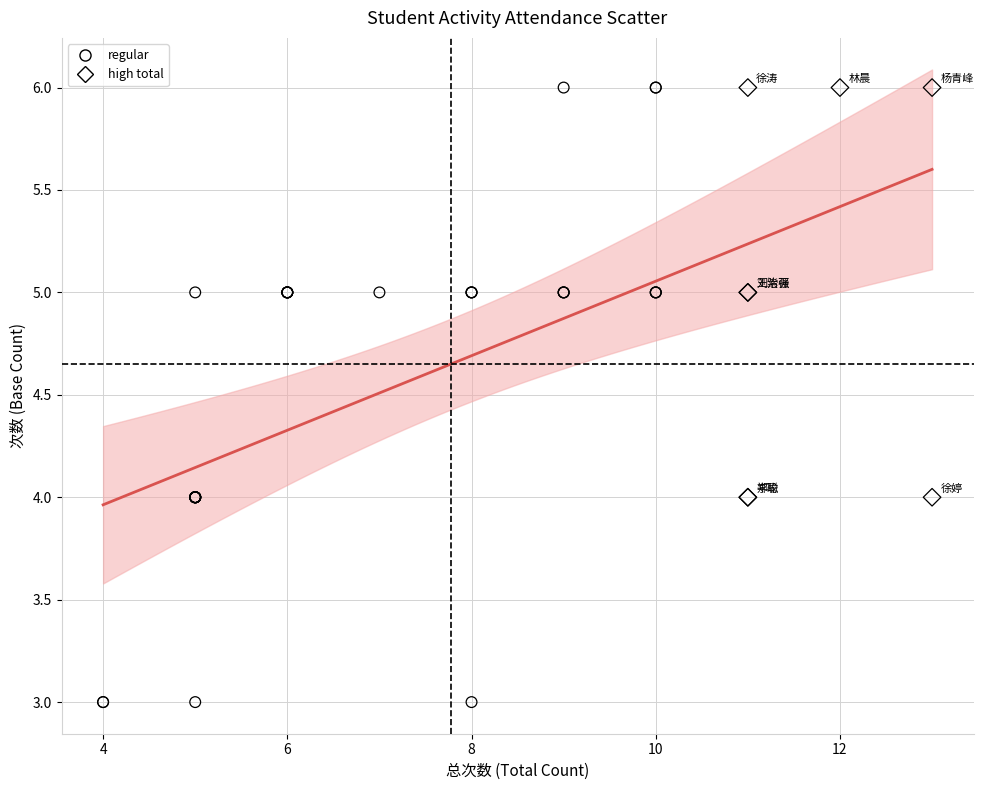

Which series contains the lowest Y value?

regular